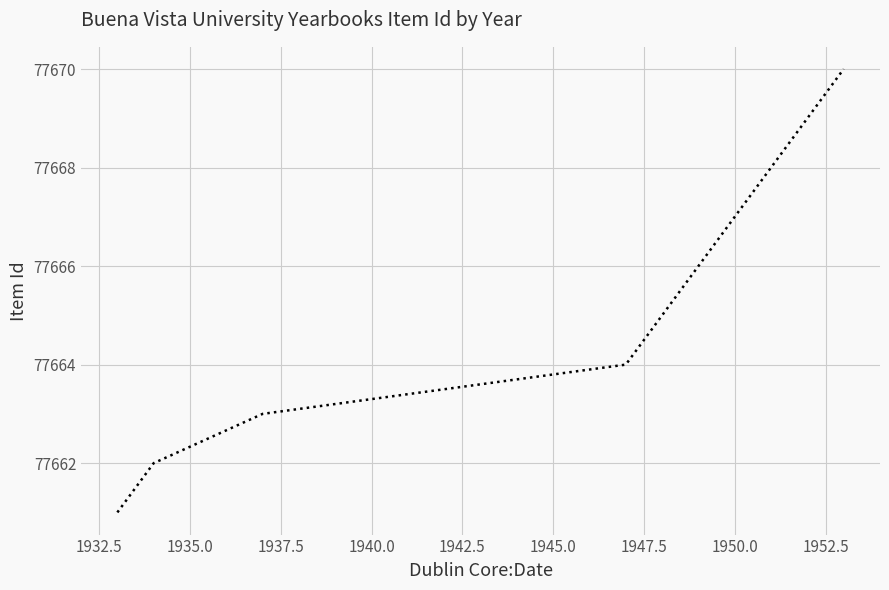

Does the chart have visible grid lines?

Yes